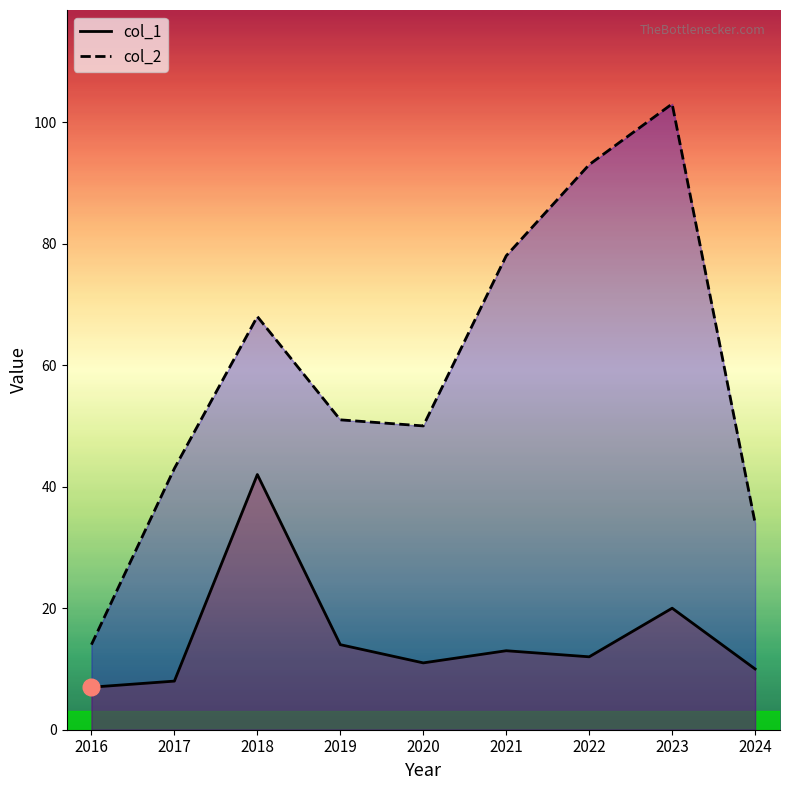

Which has a higher value, 2020 or 2017?

2020